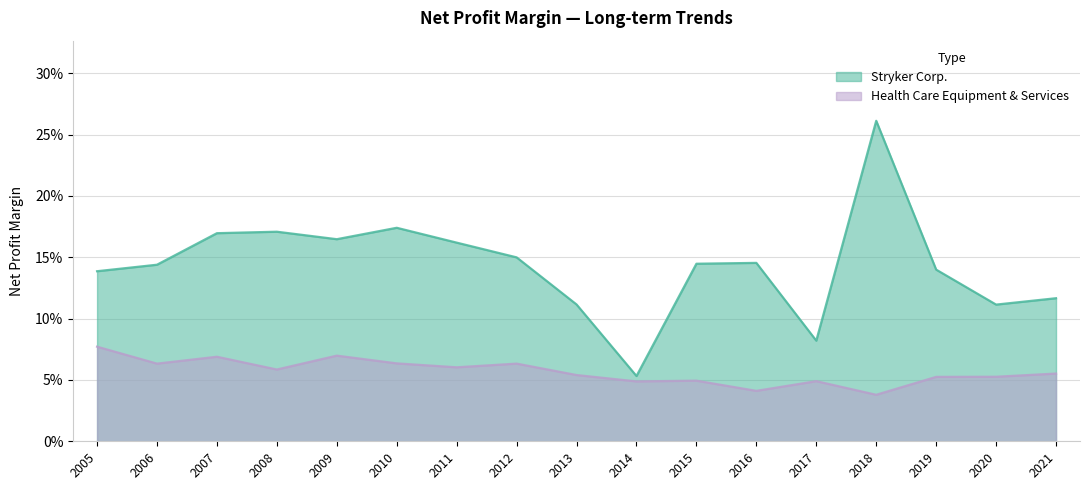

Which category has the highest value in the Stryker Corp. series?

2018